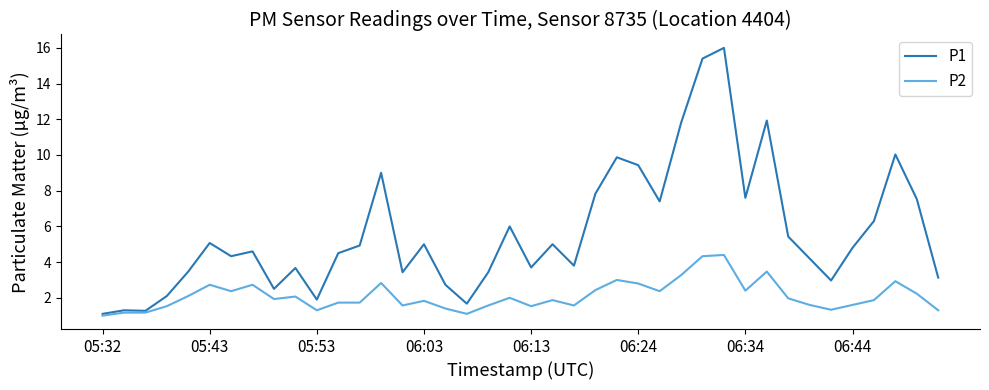

What is the greatest value displayed?

16.0